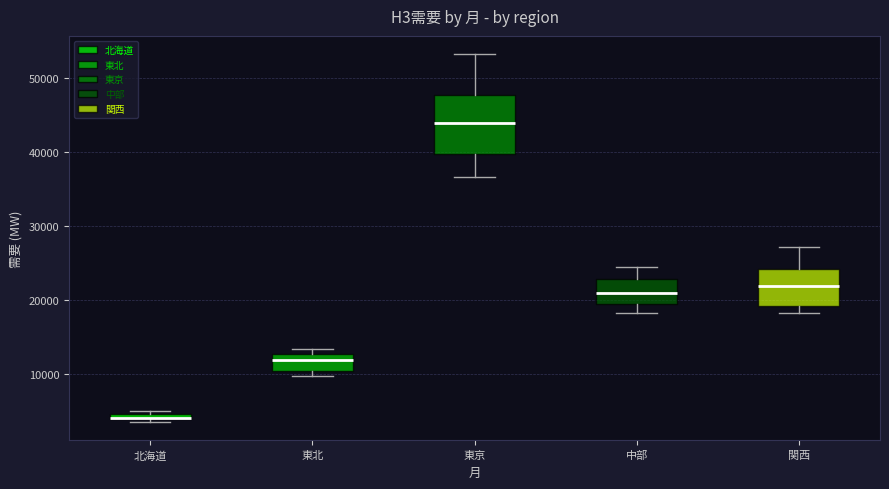

Where is the lower edge of the box for 中部 on the y-axis? The values are not printed on the chart, so give them approximately, as read against the axis.

19000